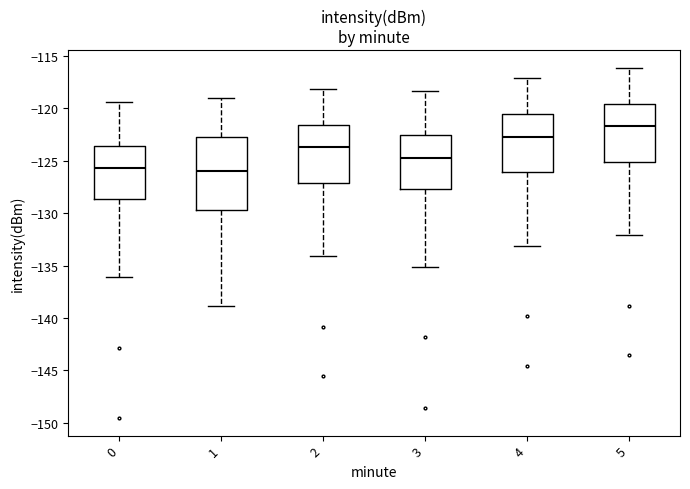

Which box is the tallest, from its lower edge to its upper edge?

1